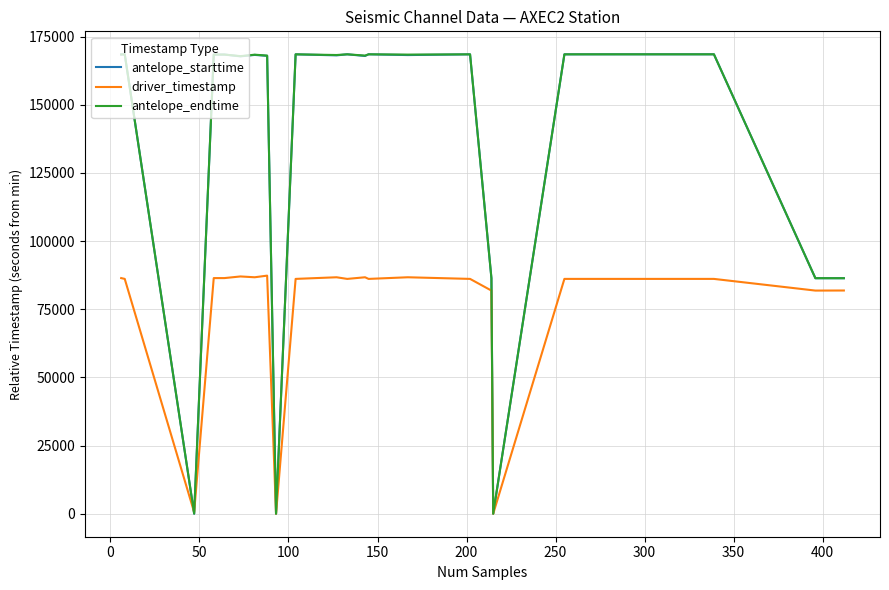

What are all the series names shown in the legend?

antelope_starttime, driver_timestamp, antelope_endtime